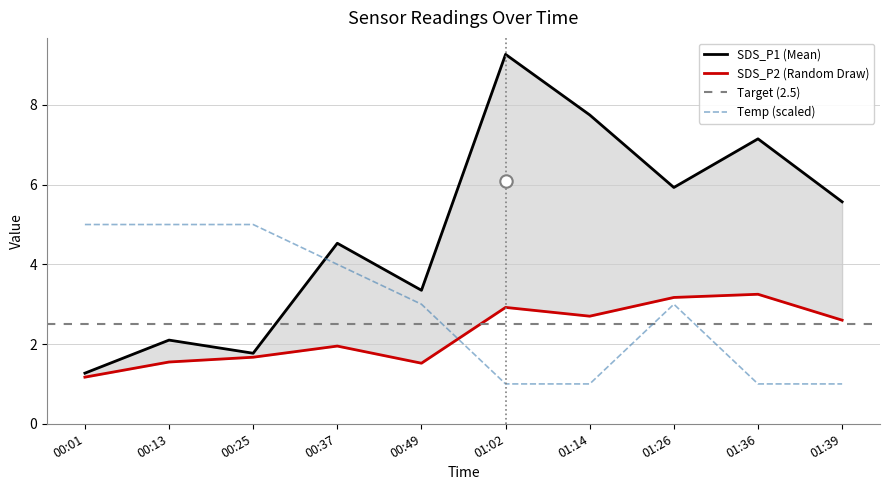

Which series has the widest spread of Y values?

SDS_P1